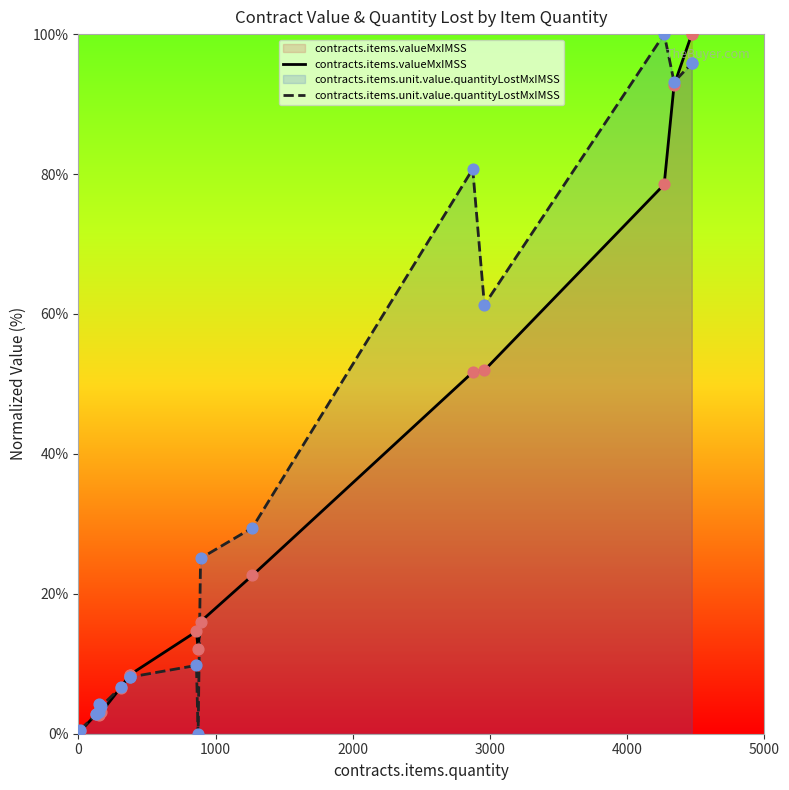

Which series reaches the maximum Y coordinate?

contracts.items.valueMxIMSS